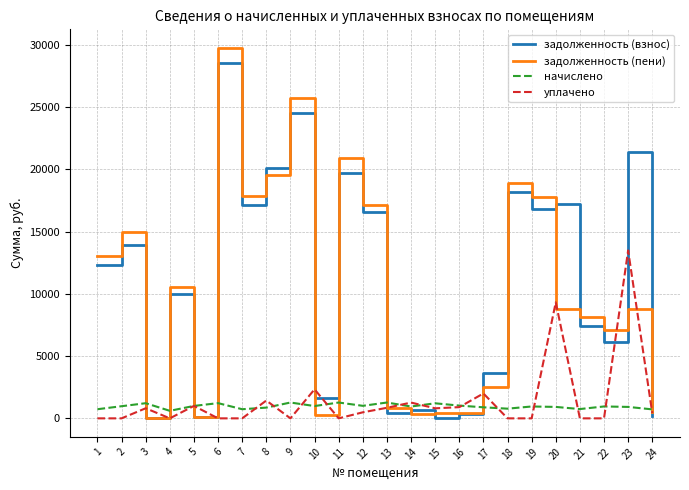

What is the total value across all series at 2?

29884.4